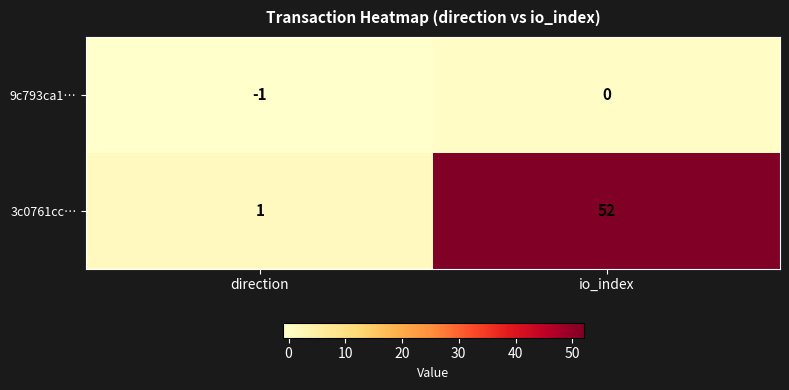

Is it true that 3c0761cc… equals 0 at direction?

False